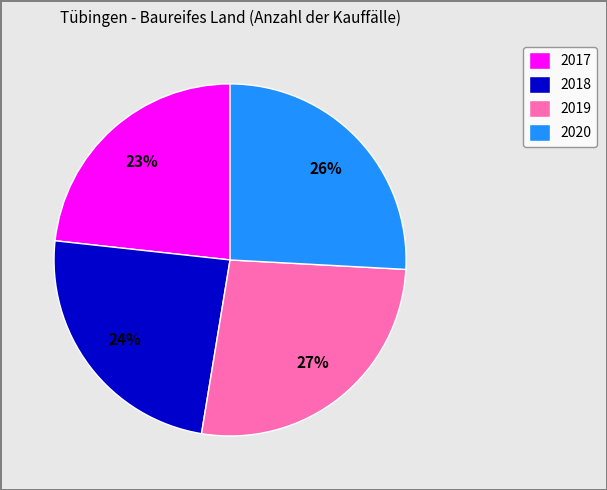

Count the number of slices in the pie.

4